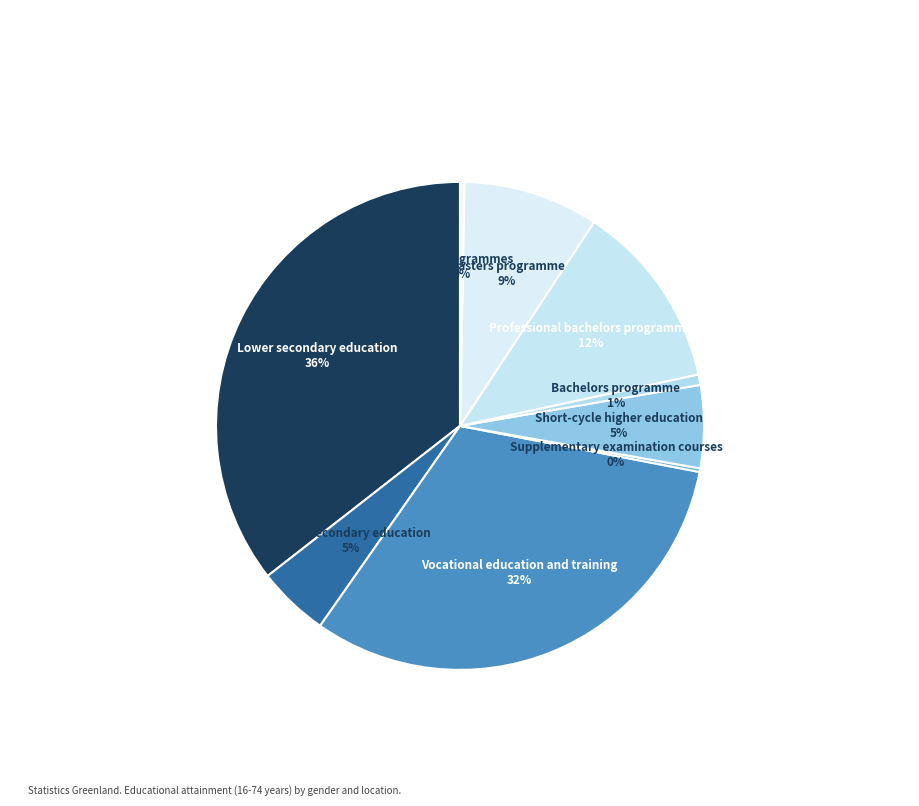

Count the number of slices in the pie.

9